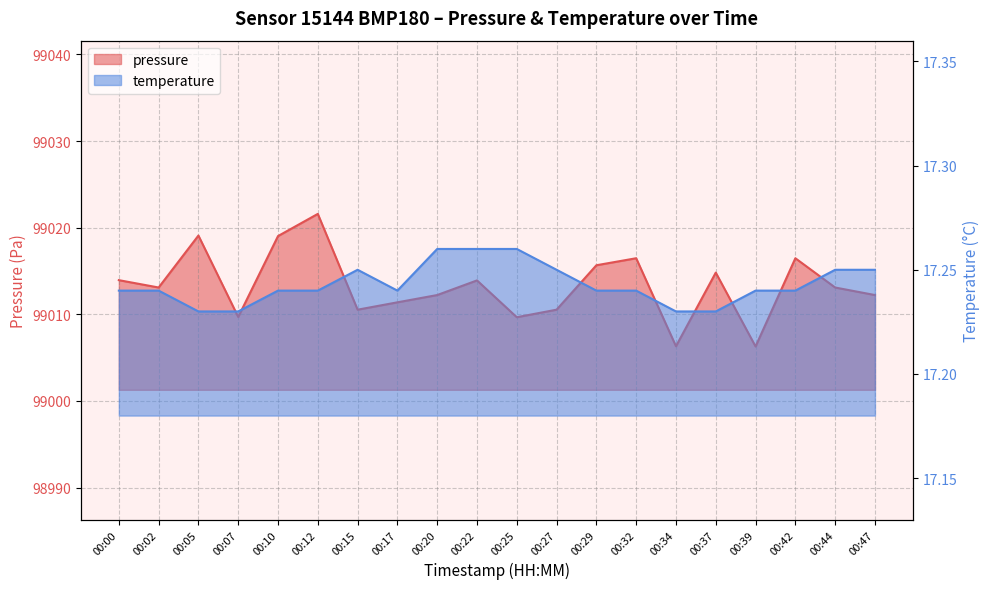

True or false: temperature has a value of 22.8 at 00:37.

False